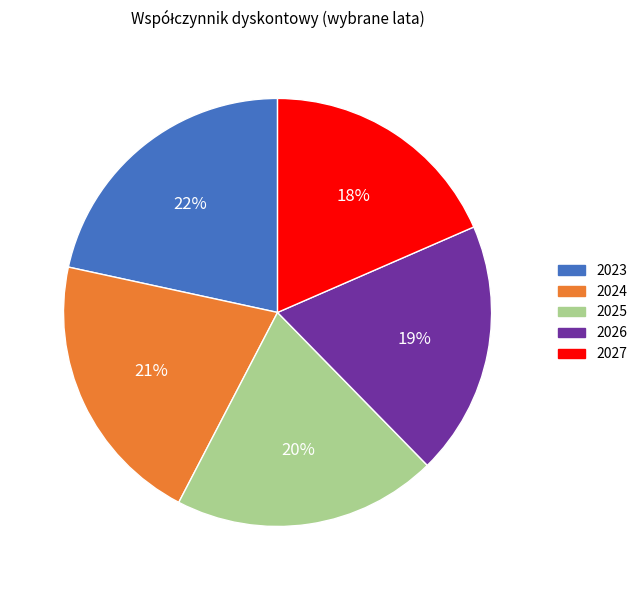

To the nearest percent, what portion does 2024 represent?

21%